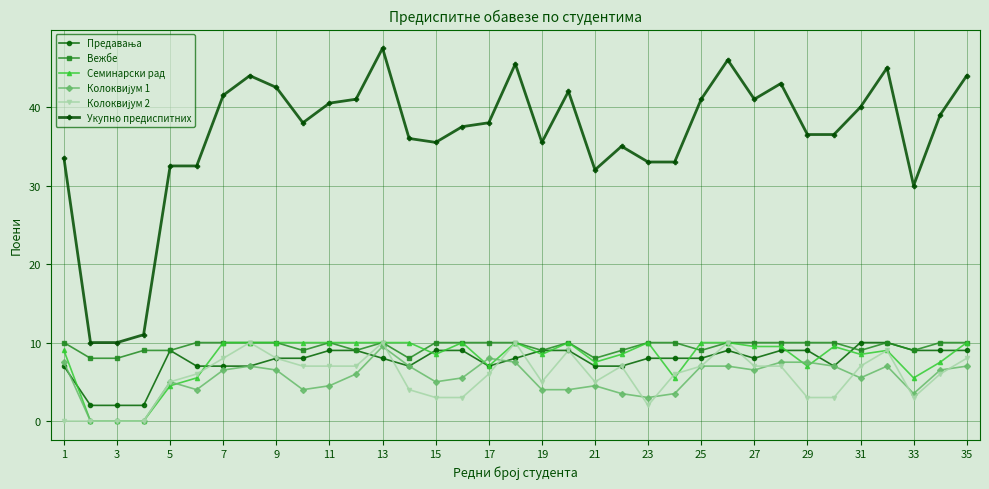

Which series has the largest total across all categories?

Укупно предиспитних